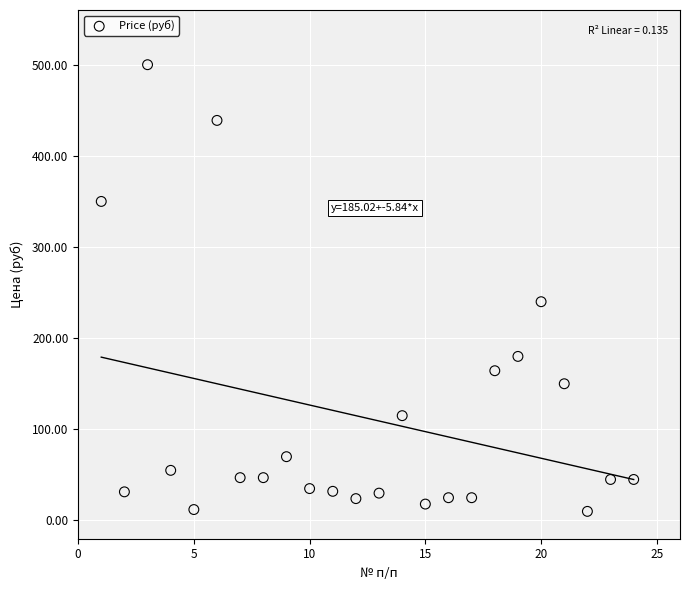

What Y value in the scatter plot is closest to 255?

240.0